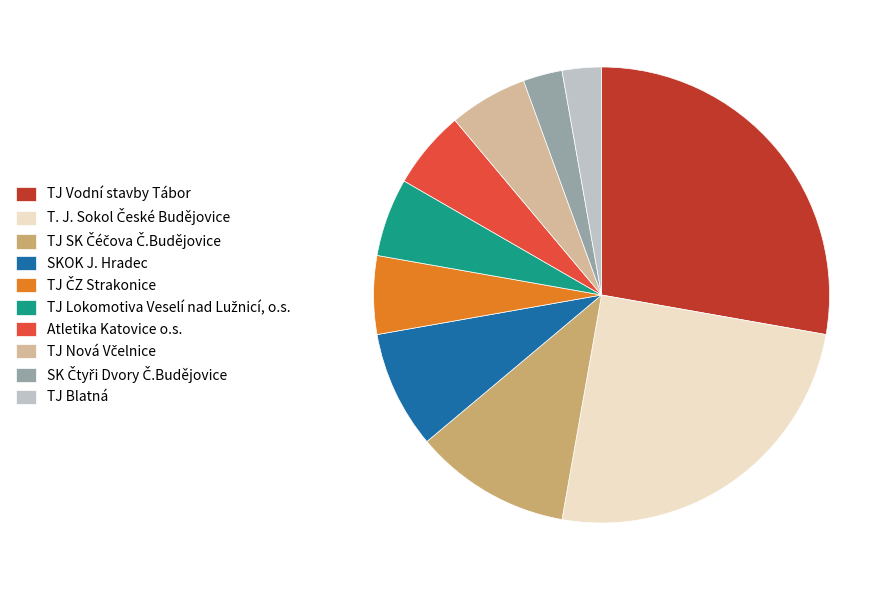

Does Atletika Katovice o.s. account for over 50% of the chart?

No